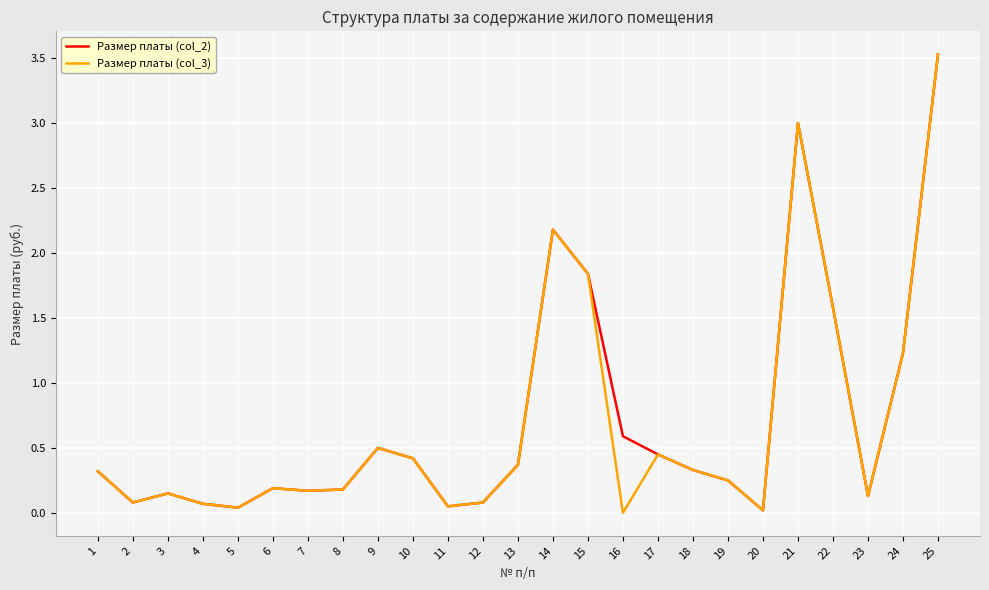

At how many categories does at least one series exceed 0?

25